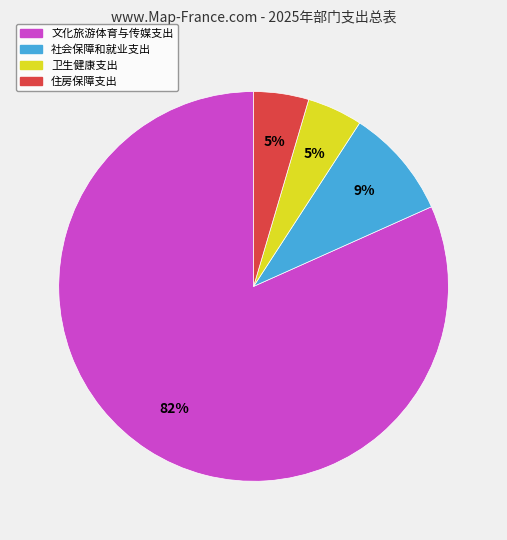

The 住房保障支出 slice represents 5% of the pie. True or false?

True